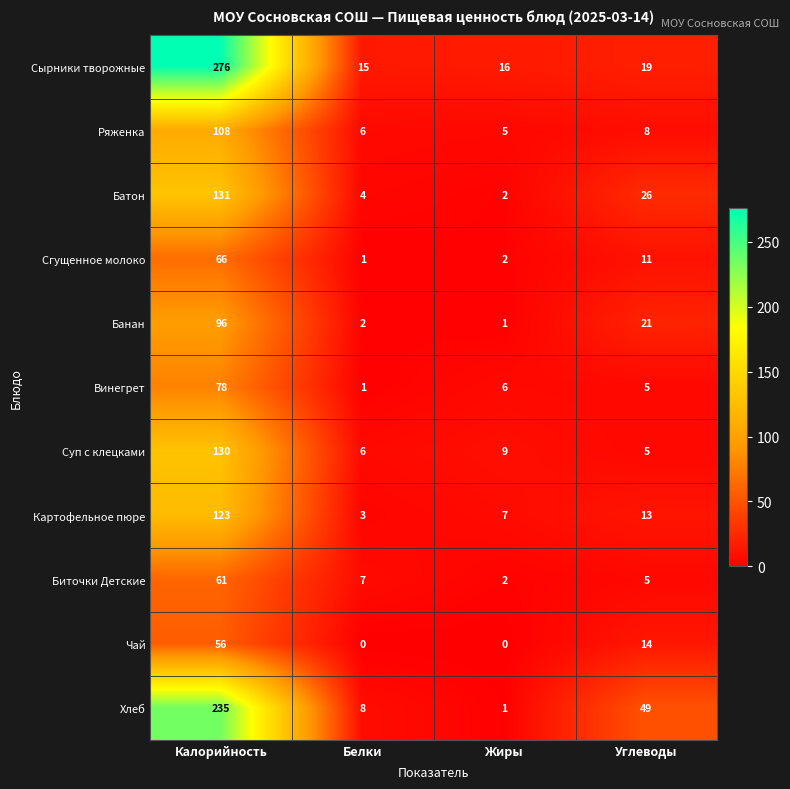

Which category has the highest value across all series?

Калорийность